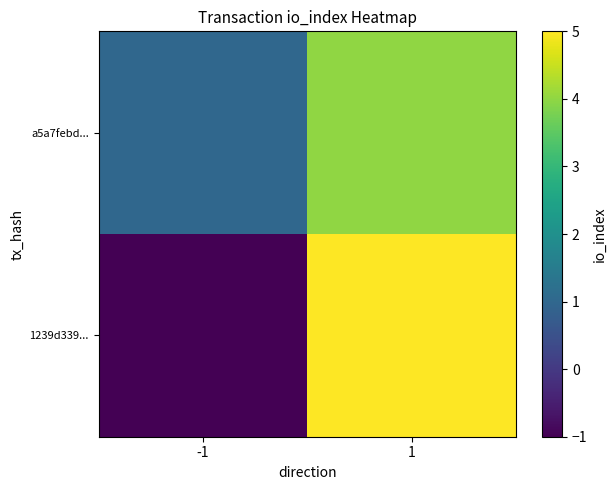

At how many categories does at least one series exceed 0?

2